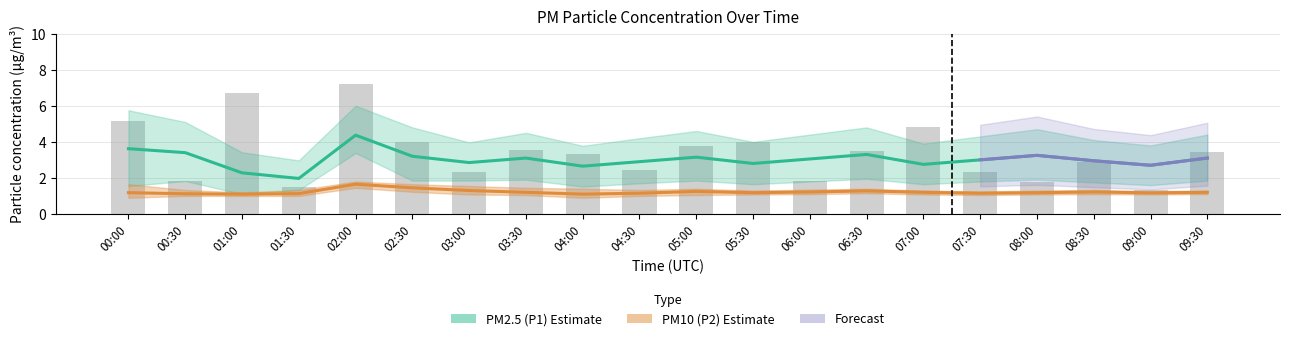

Is the value of P2 at 03:30 greater than the value of P1 at 00:00?

No